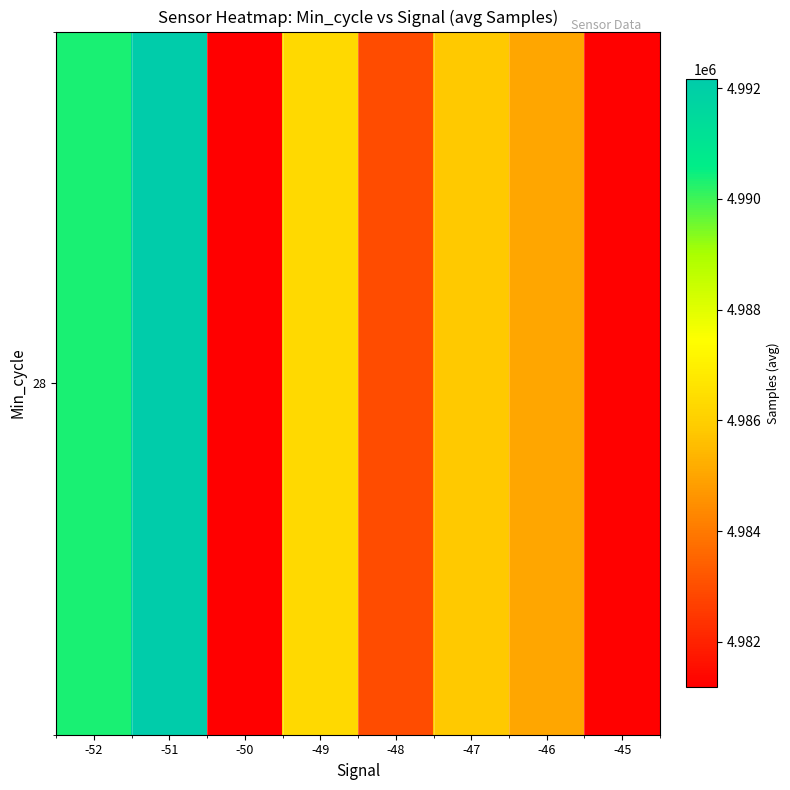

Count the number of categories in the chart.

8